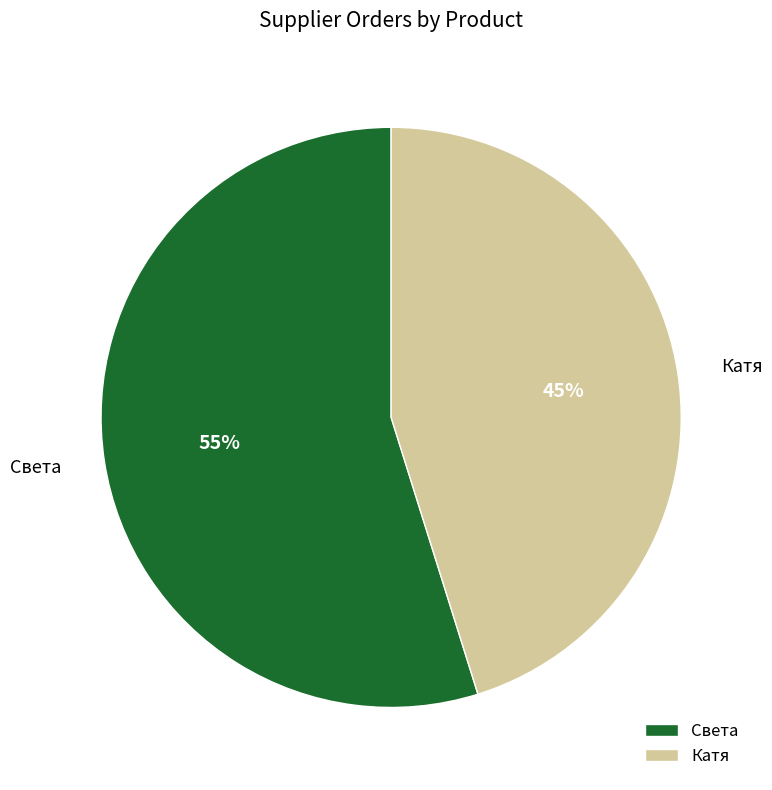

To the nearest percent, what is the combined percentage of Катя and Света?

100%